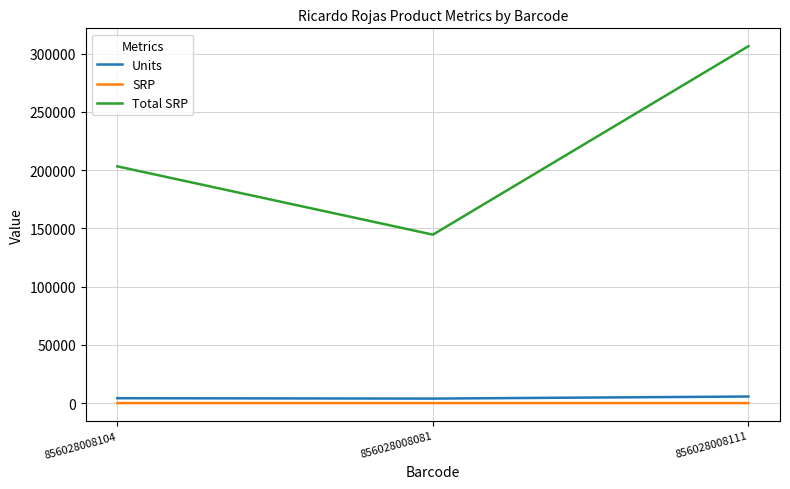

Which category has the highest value in the Total SRP series?

856028008111